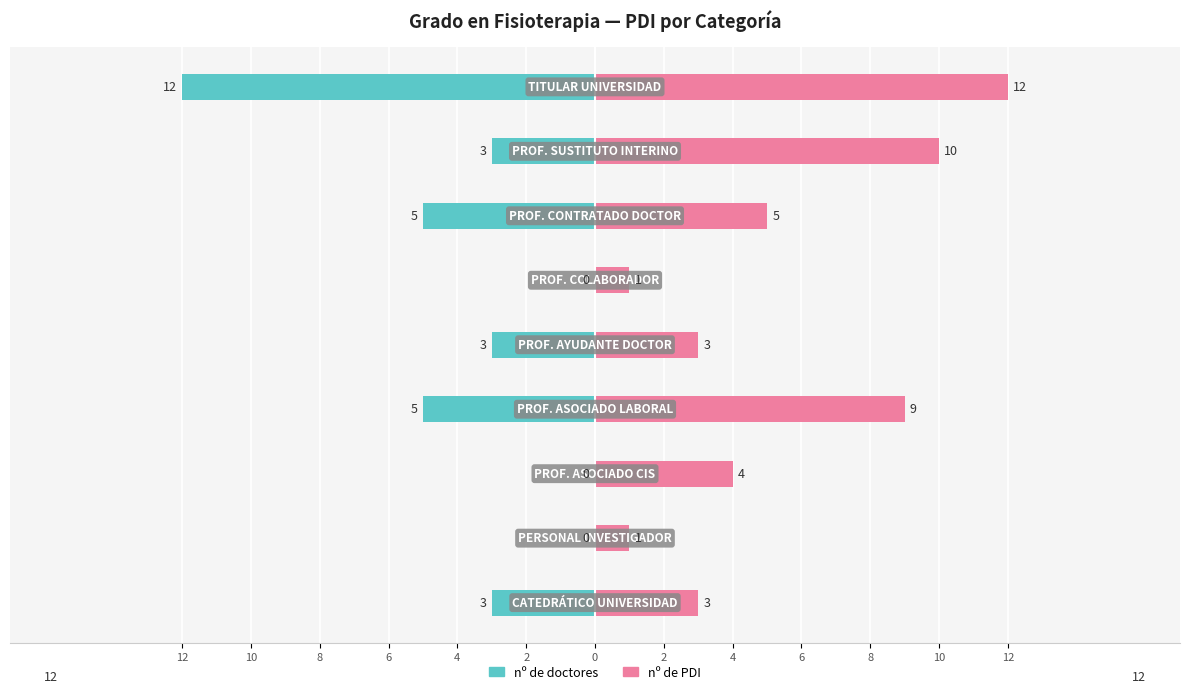

Reading left to right, list all the values displayed in this chart.

nº de doctores: -3	0	0	-5	-3	0	-5	-3	-12
nº de PDI: 3	1	4	9	3	1	5	10	12